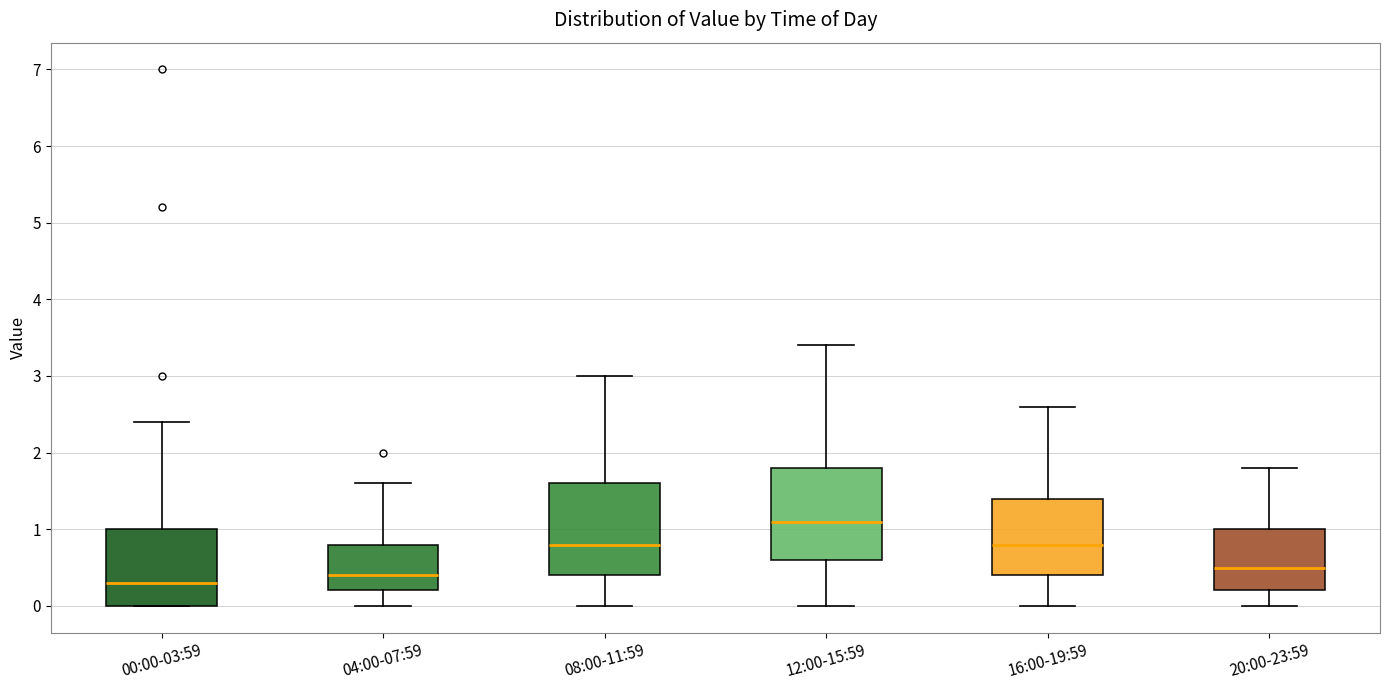

Where does the median line of the box for 12:00-15:59 sit on the y-axis? The values are not printed on the chart, so give them approximately, as read against the axis.

1.1